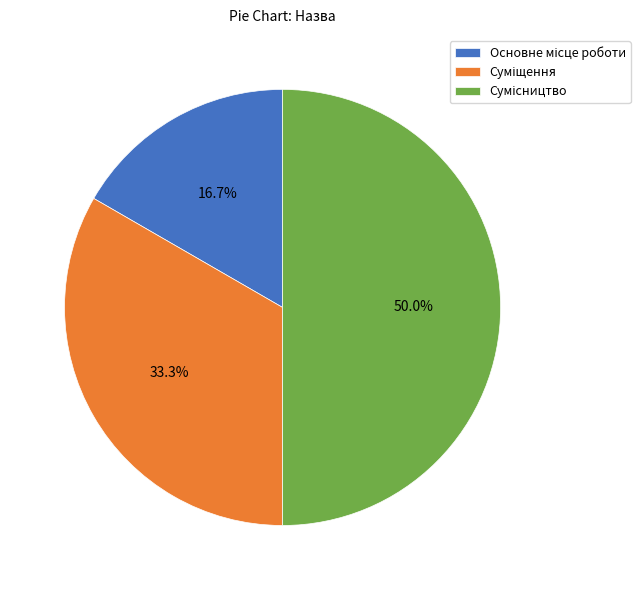

Which category has the smallest portion of the pie?

Основне місце роботи